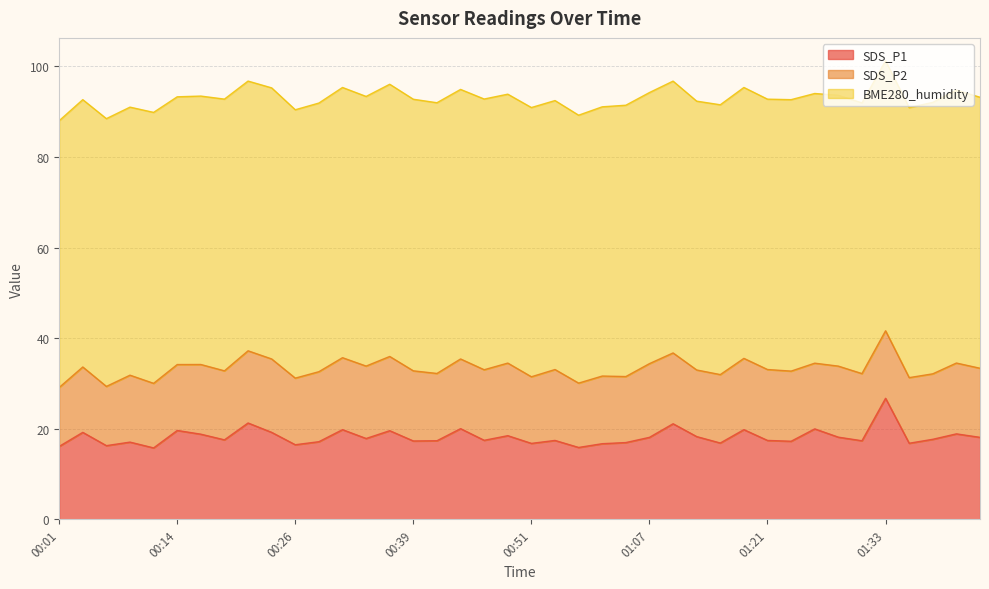

Is the value of SDS_P2 at 01:41 greater than the value of SDS_P1 at 00:34?

No